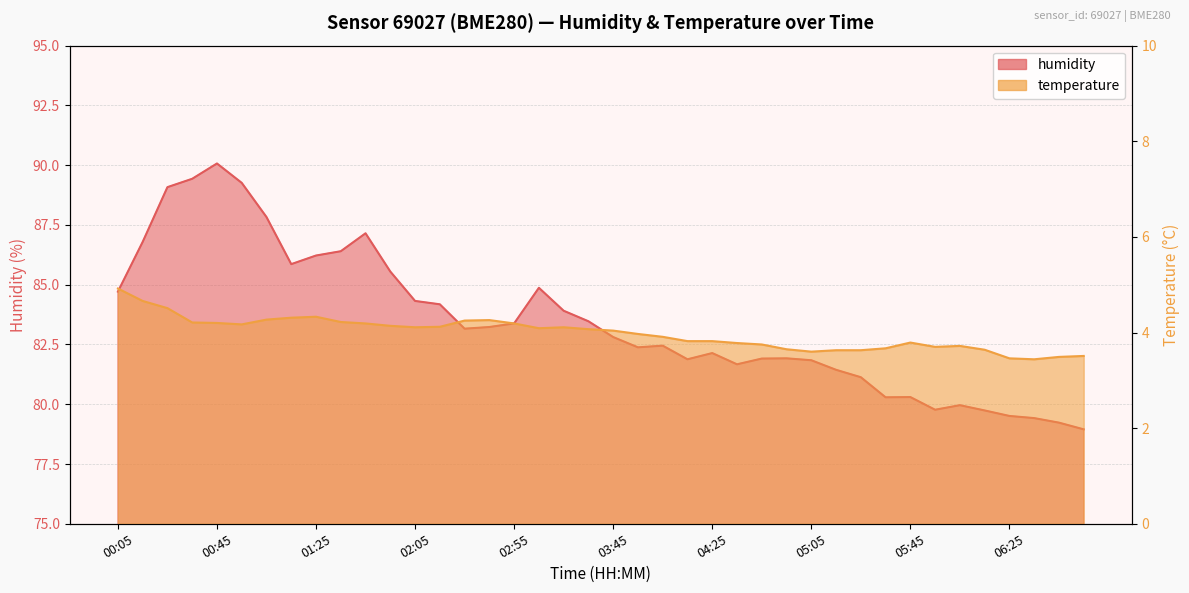

In temperature, how many points are higher than both neighbors (excluding endpoints)?

5